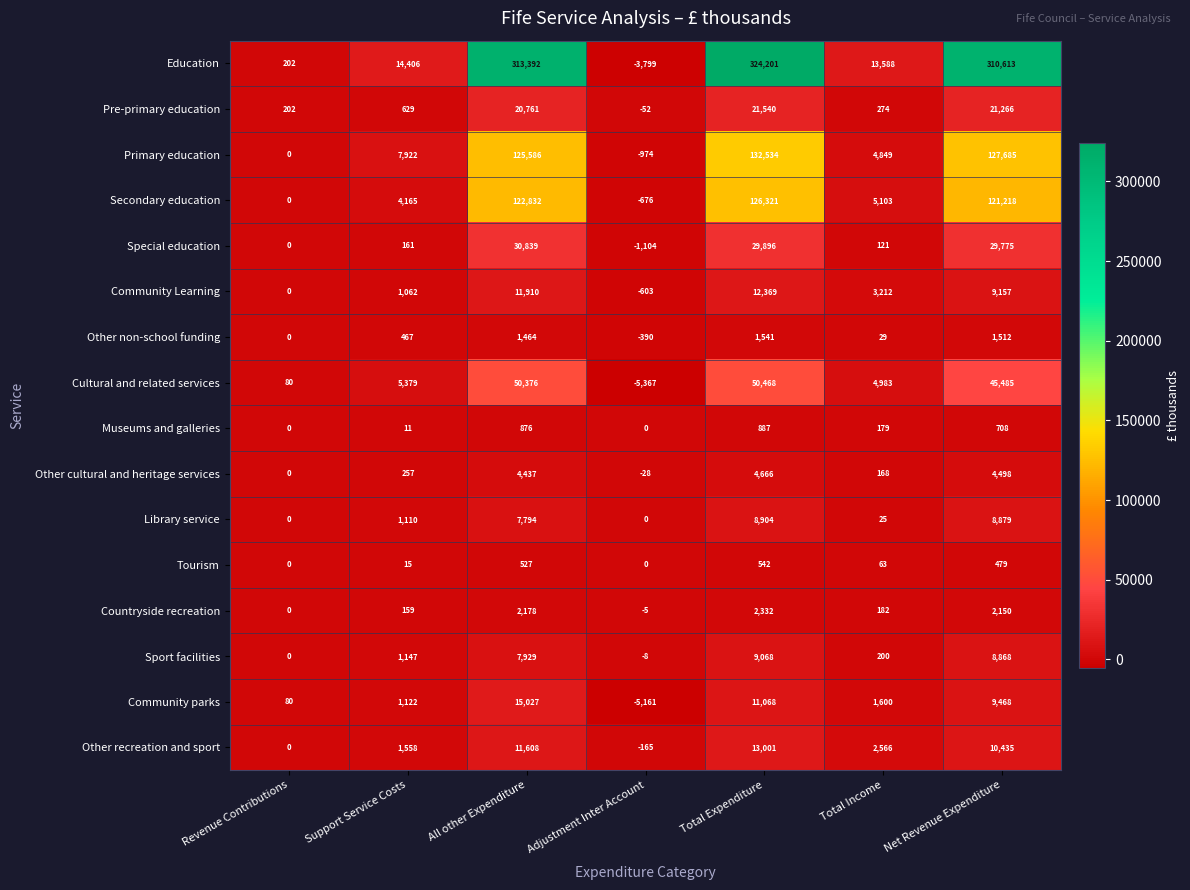

How many values in Pre-primary education are below zero?

1